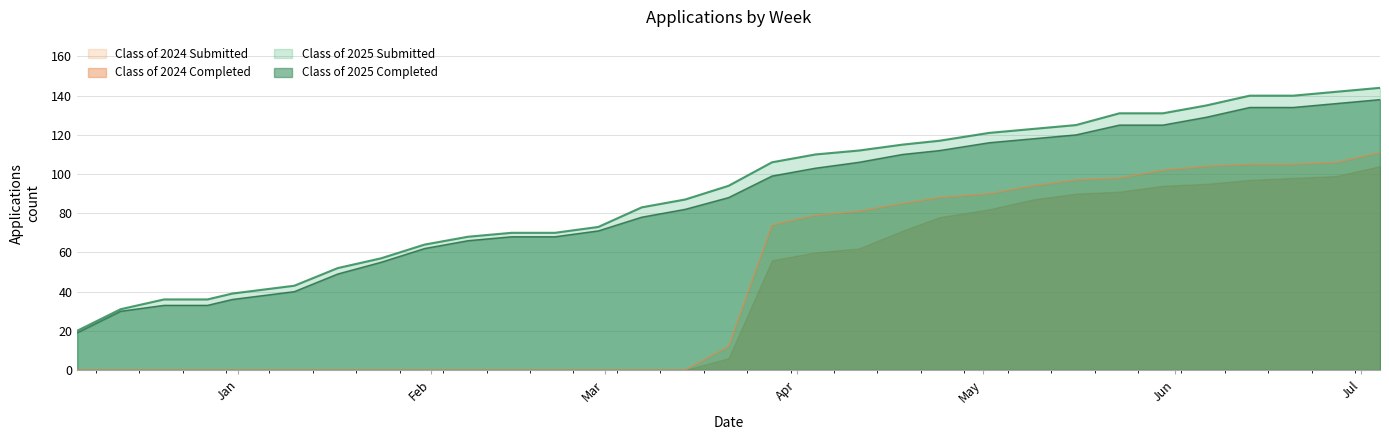

How many series are shown in this chart?

4